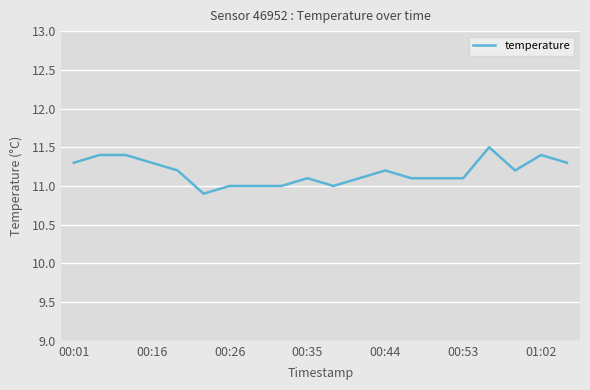

What is the sum of all values?

223.6